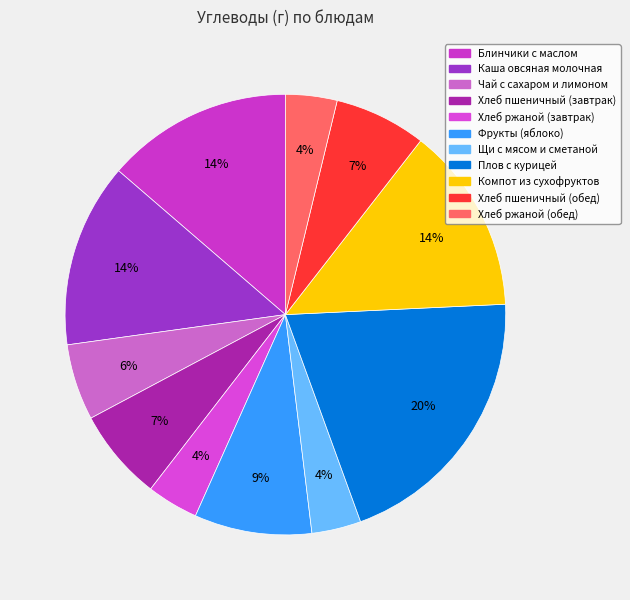

What is the smallest slice in the pie chart?

Щи с мясом и сметаной